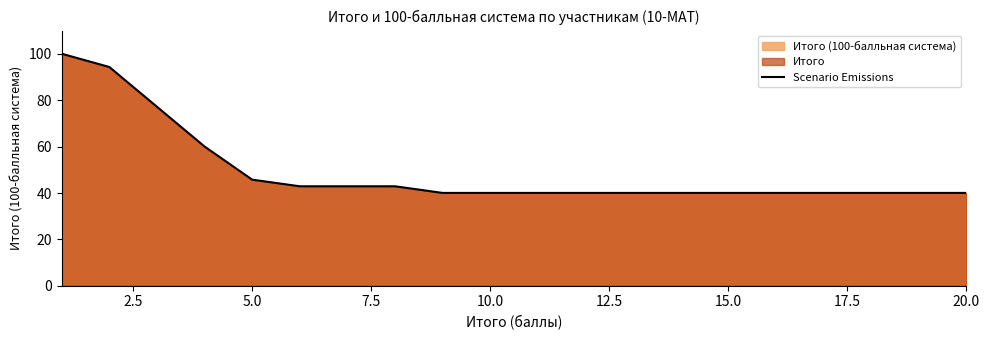

Count the number of categories in the chart.

20